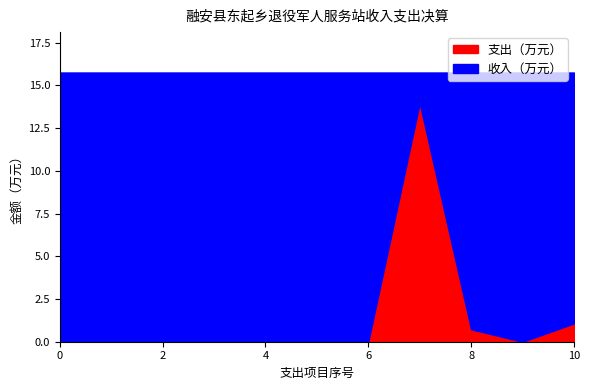

What are all the series names shown in the legend?

支出（万元）, 收入（万元）